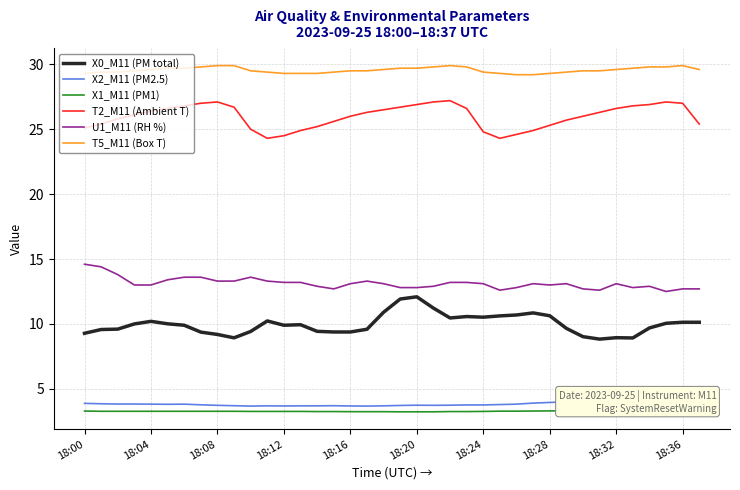

What are all the series names shown in the legend?

X0_M11 (PM total), X2_M11 (PM2.5), X1_M11 (PM1), T2_M11 (Ambient T), U1_M11 (RH %), T5_M11 (Box T)